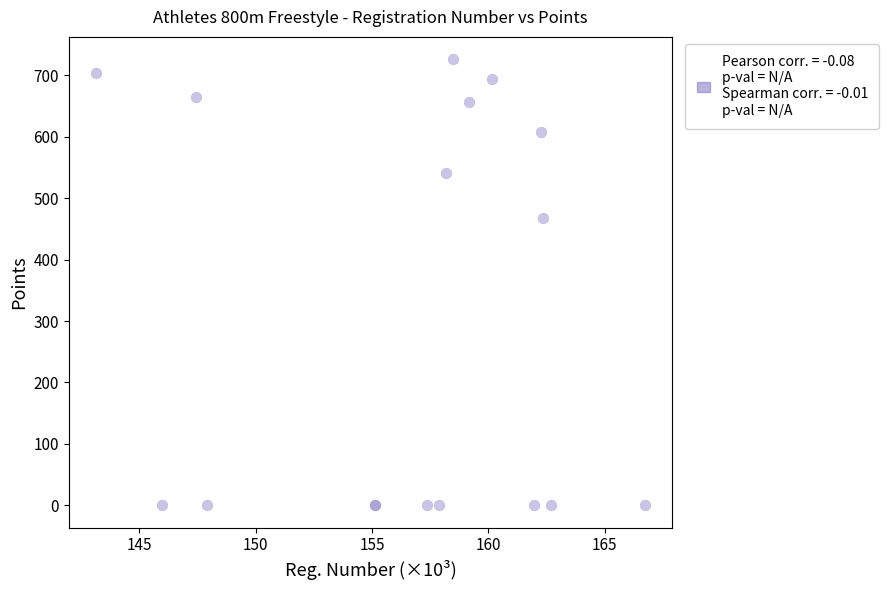

What Y value in the scatter plot is closest to 363?

467